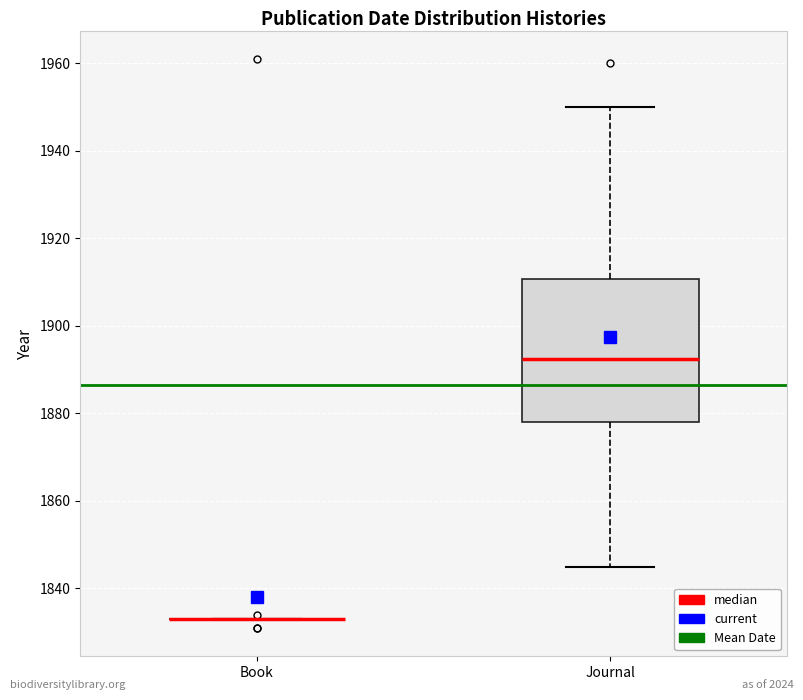

Comparing the boxes themselves (not the whiskers), which one is the tallest?

Journal